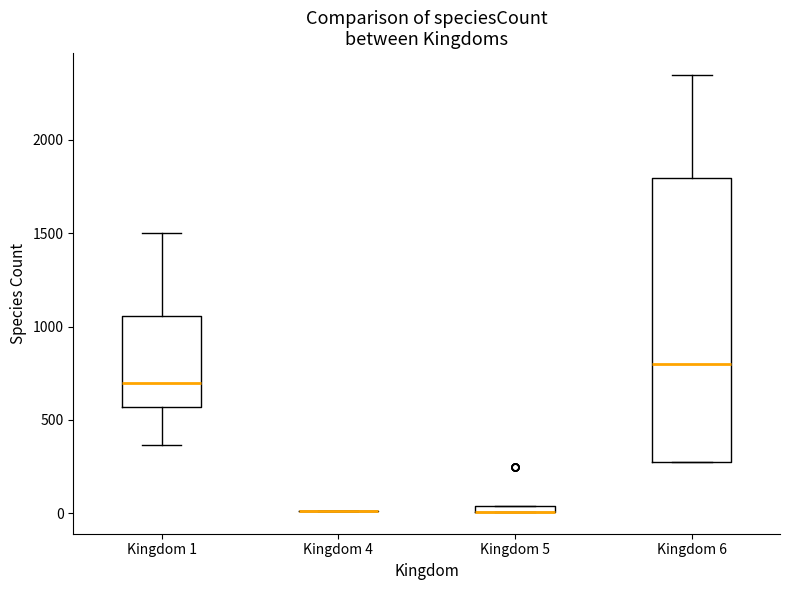

Where is the upper edge of the box for Kingdom 1 on the y-axis? The values are not printed on the chart, so give them approximately, as read against the axis.

1050